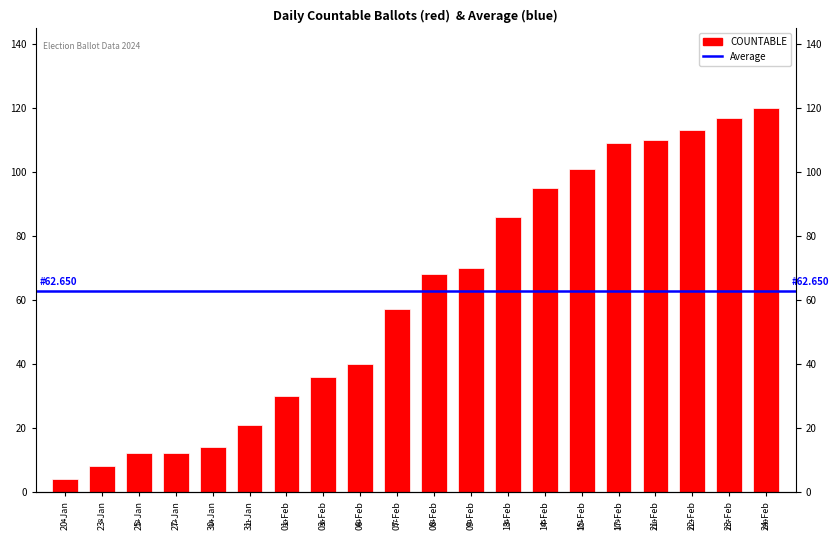

Rank the categories by value from highest to lowest.

24-Feb, 23-Feb, 22-Feb, 21-Feb, 17-Feb, 15-Feb, 14-Feb, 13-Feb, 09-Feb, 08-Feb, 07-Feb, 06-Feb, 03-Feb, 01-Feb, 31-Jan, 30-Jan, 25-Jan, 27-Jan, 23-Jan, 20-Jan